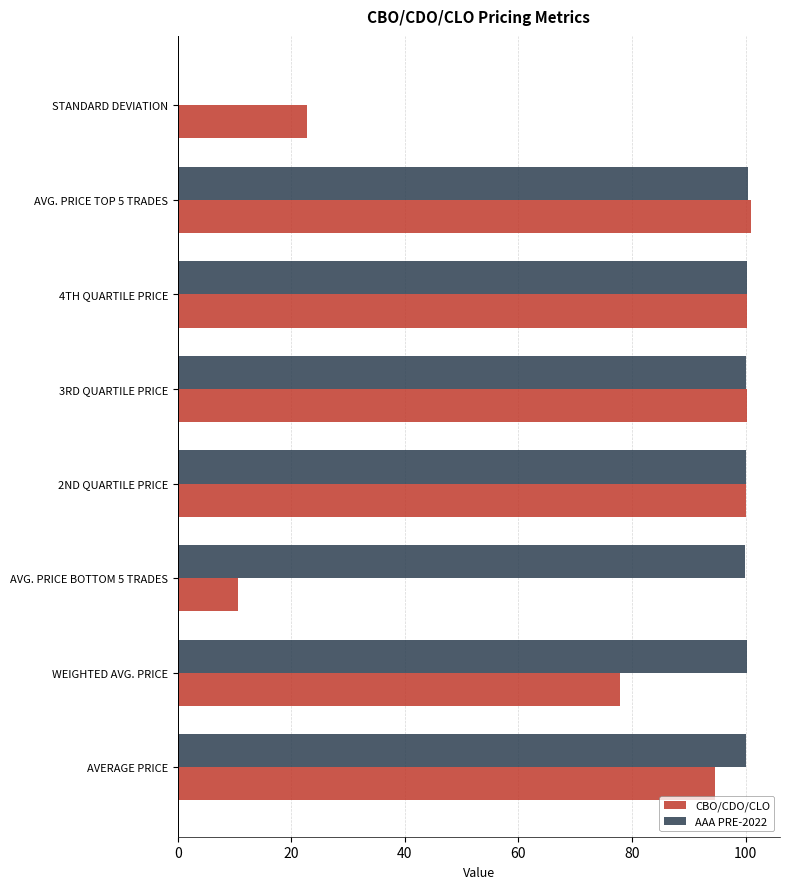

What is the total value across all series at 3RD QUARTILE PRICE?

200.3